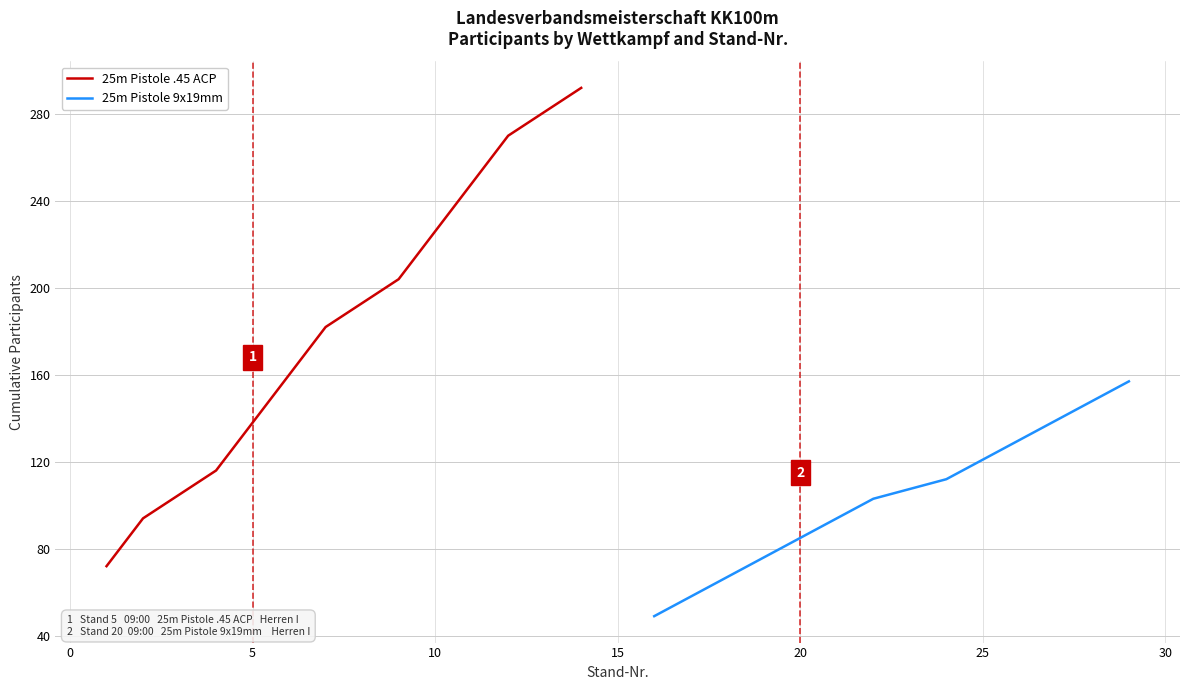

True or false: there are more than 0 points higher than both neighbors.

False